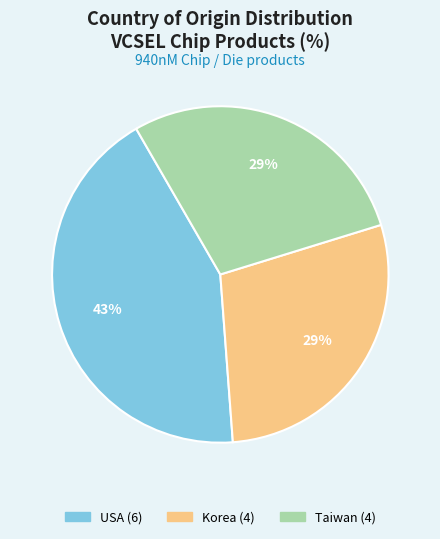

Does any single category account for the majority?

No